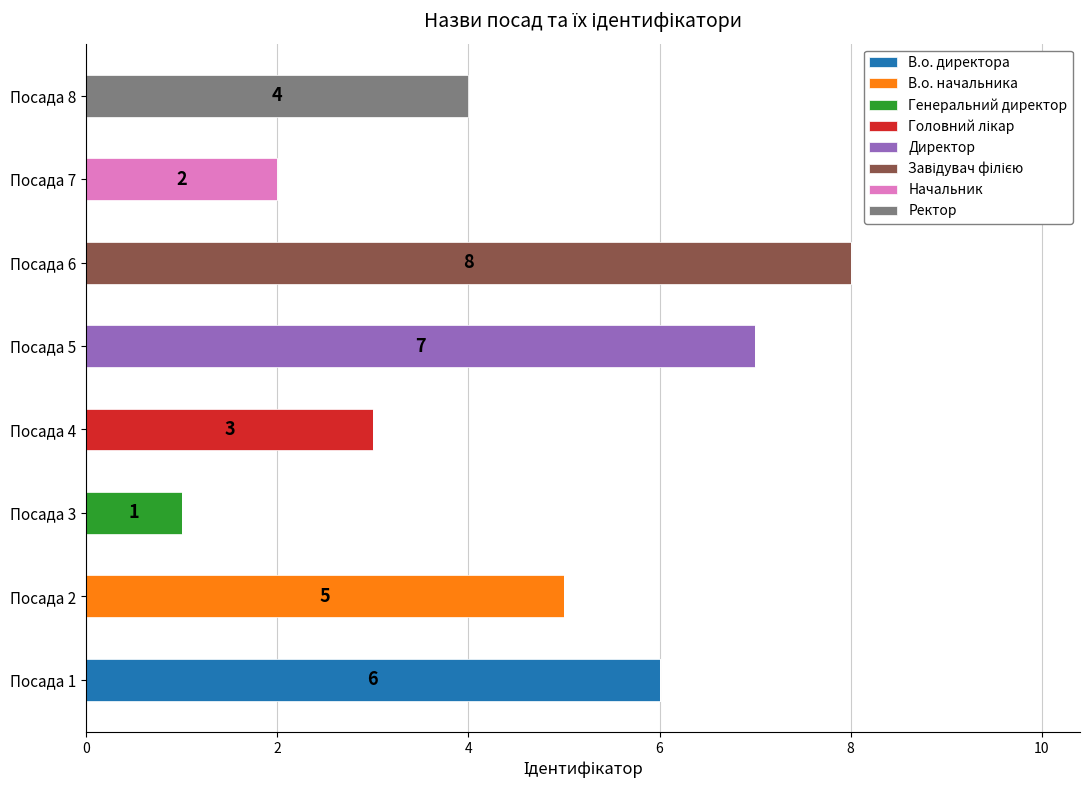

What is the maximum value for В.о. директора?

6